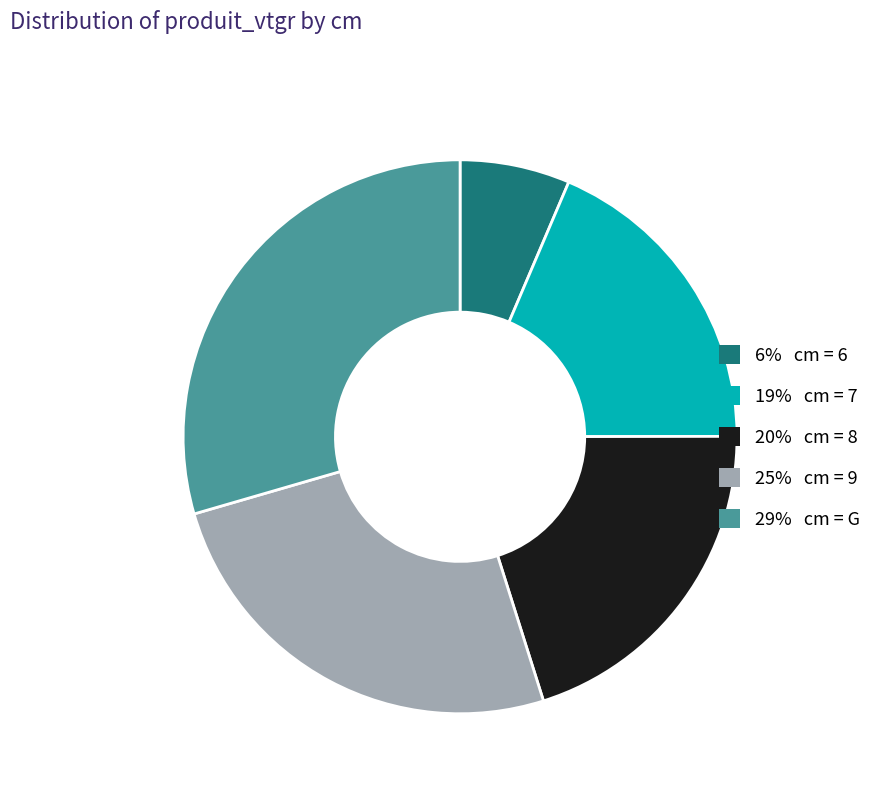

Does any single category account for the majority?

No